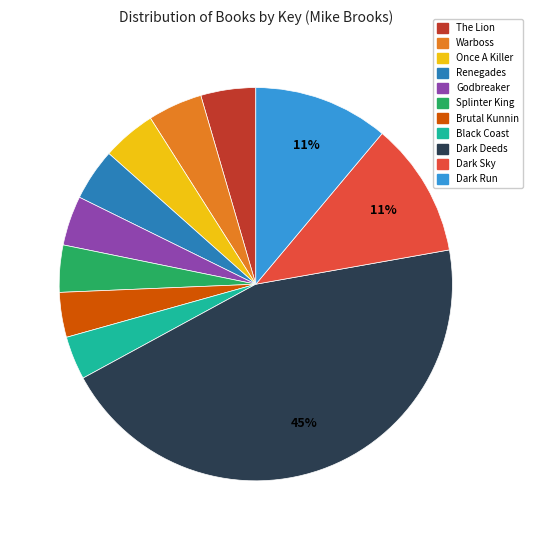

Does any single category account for the majority?

No